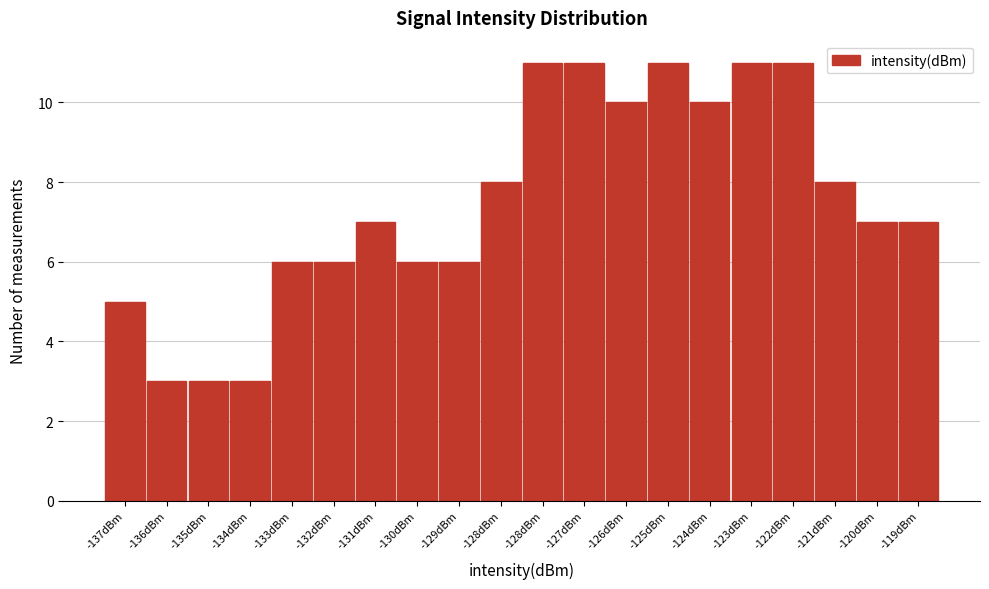

How many bars are there in total?

20